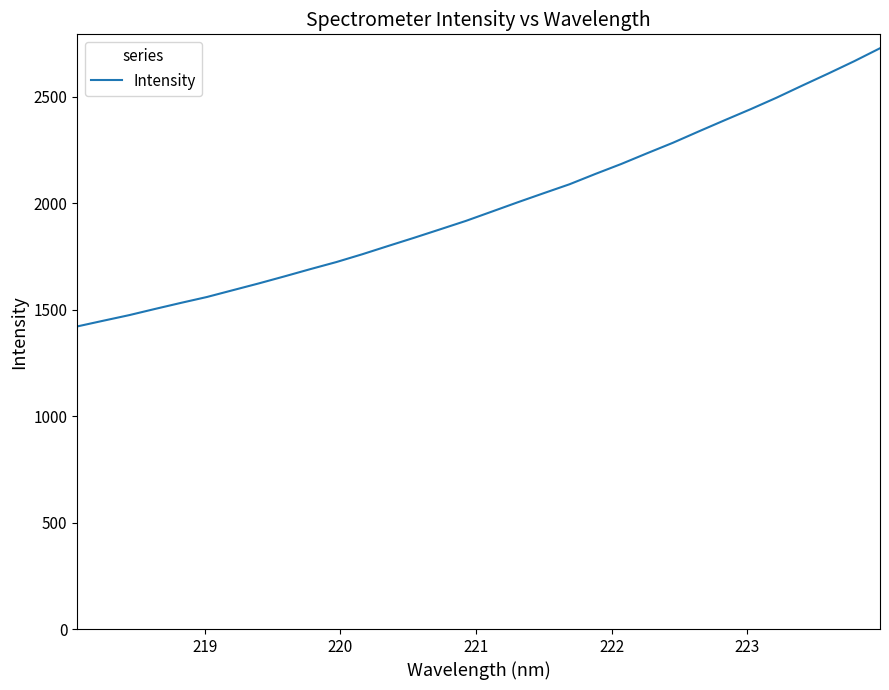

What is the difference between the maximum and minimum values?

1306.6